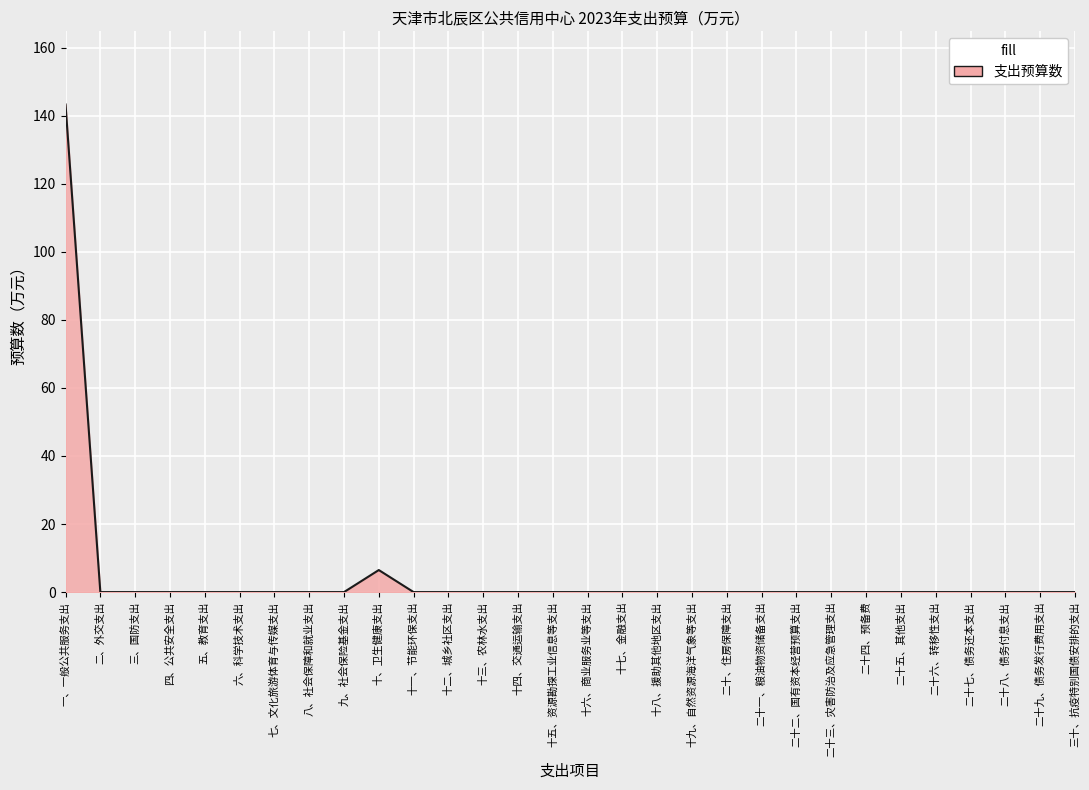

What is the change in value from 十、卫生健康支出 to 二十二、国有资本经营预算支出?

-6.5